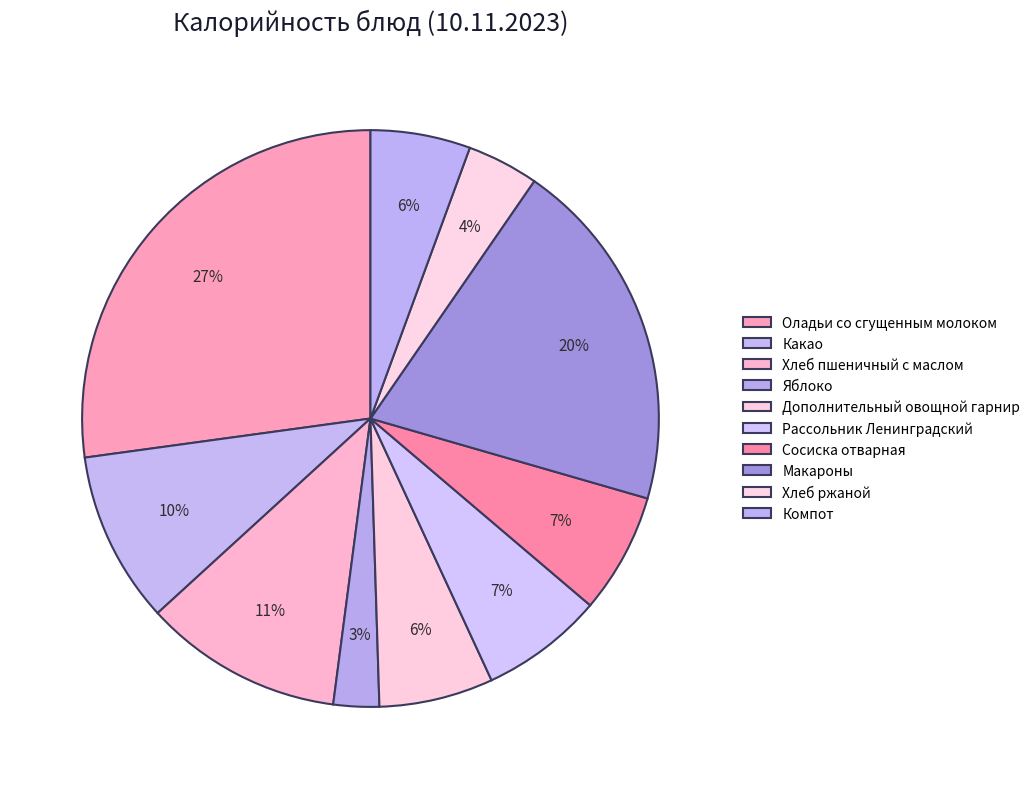

Count the number of slices in the pie.

10